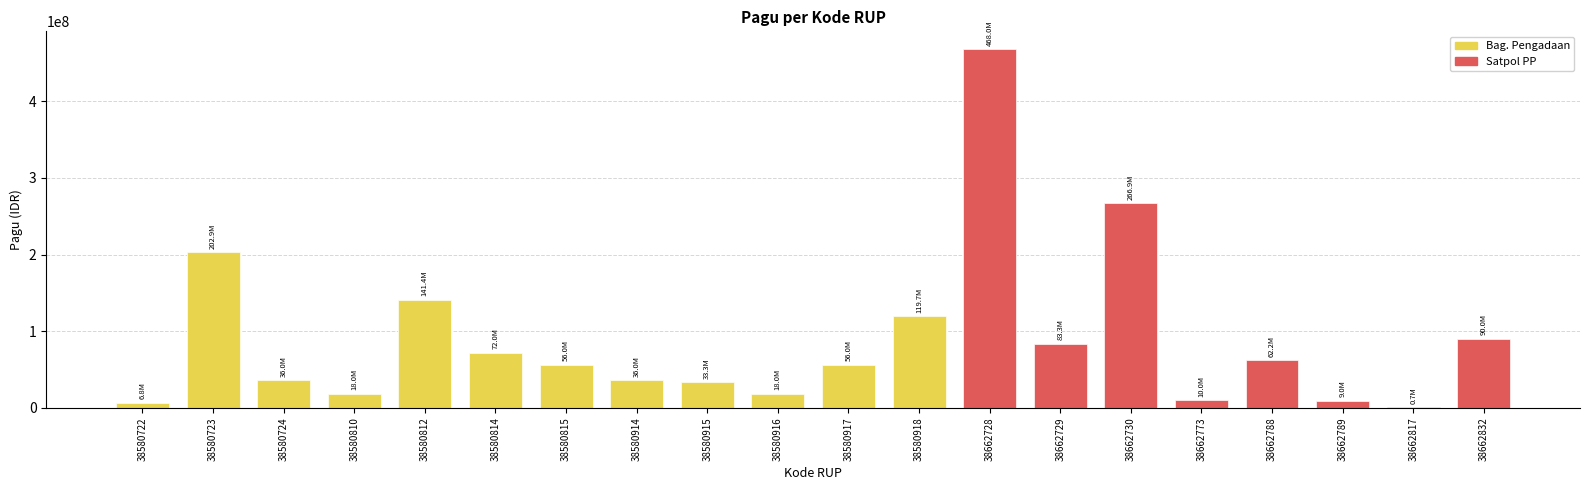

Read the value at 38580815, to the nearest 50.

56000000